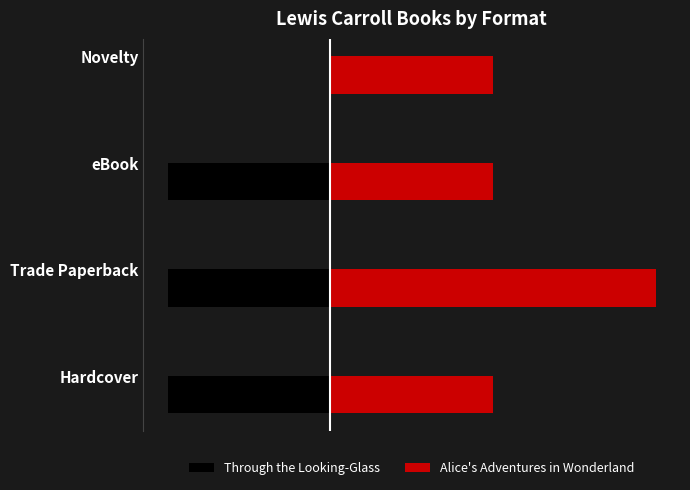

What is the difference between the highest and lowest values at Novelty?

1